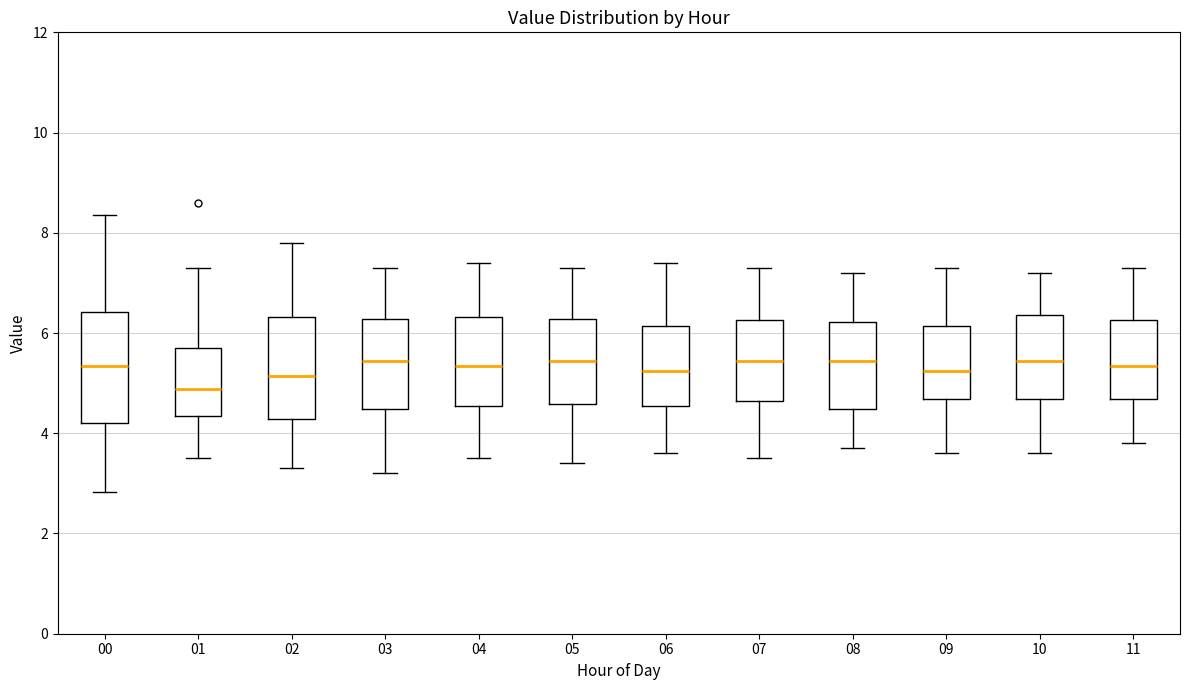

Reading left to right, read every box against the y-axis: the position of its median line, the range the box covers, and the ends of its whiskers. The values are not printed on the chart, so give them approximately, as read against the axis.

00: median 5.4, box 4.2 to 6.4, whiskers 2.8 to 8.4
01: median 4.8, box 4.4 to 5.8, whiskers 3.6 to 7.4
02: median 5.2, box 4.2 to 6.4, whiskers 3.4 to 7.8
03: median 5.4, box 4.4 to 6.2, whiskers 3.2 to 7.4
04: median 5.4, box 4.6 to 6.4, whiskers 3.6 to 7.4
05: median 5.4, box 4.6 to 6.2, whiskers 3.4 to 7.4
06: median 5.2, box 4.6 to 6.2, whiskers 3.6 to 7.4
07: median 5.4, box 4.6 to 6.2, whiskers 3.6 to 7.4
08: median 5.4, box 4.4 to 6.2, whiskers 3.8 to 7.2
09: median 5.2, box 4.6 to 6.2, whiskers 3.6 to 7.4
10: median 5.4, box 4.6 to 6.4, whiskers 3.6 to 7.2
11: median 5.4, box 4.6 to 6.2, whiskers 3.8 to 7.4